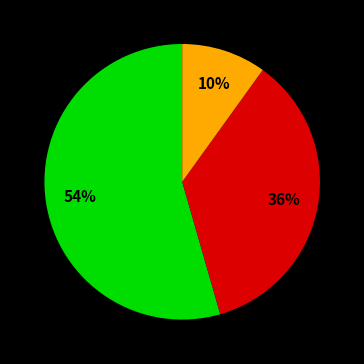

To the nearest percent, what is the average slice percentage?

33%